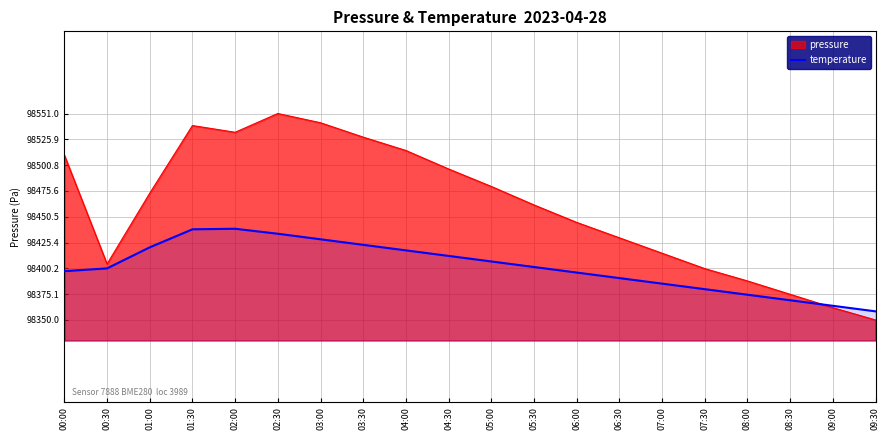

Which category has the lowest value across all series?

09:30